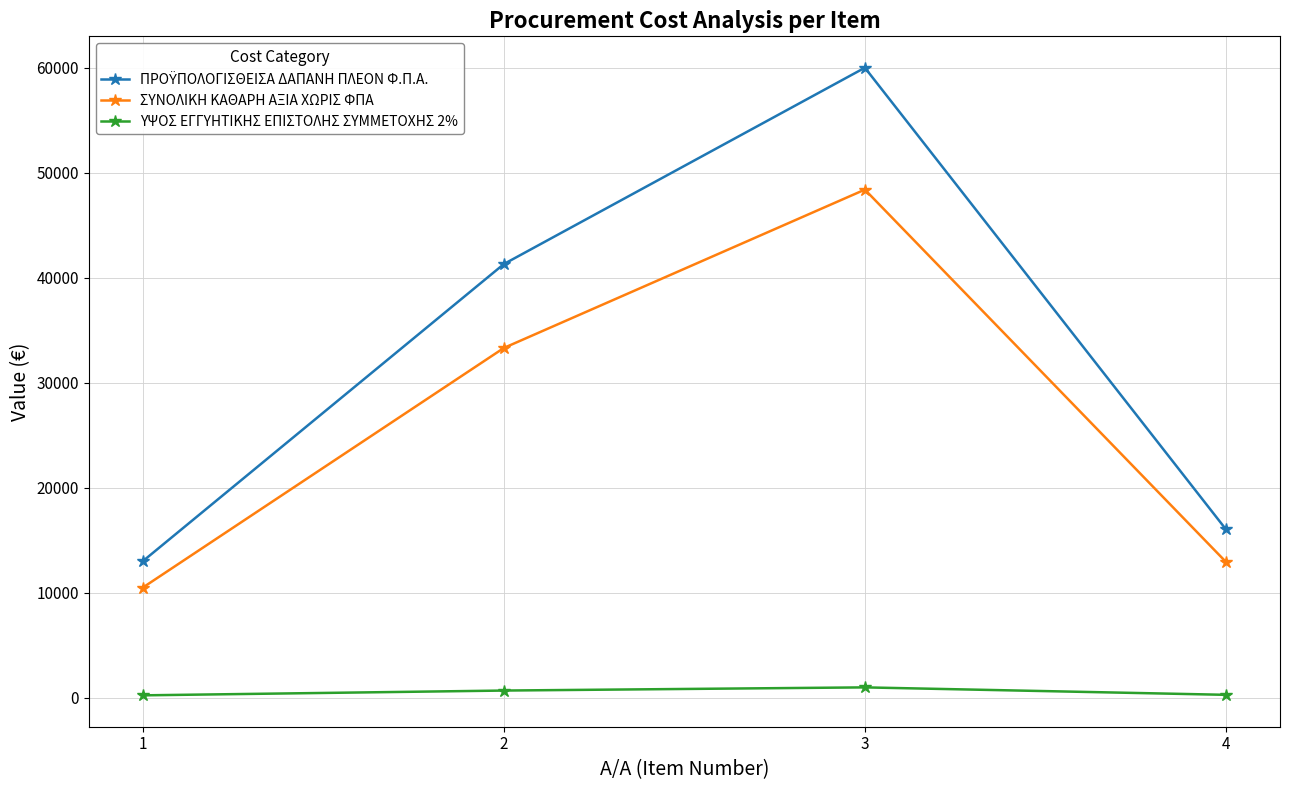

Where is the first local maximum for ΣΥΝΟΛΙΚΗ ΚΑΘΑΡΗ ΑΞΙΑ ΧΩΡΙΣ ΦΠΑ?

3